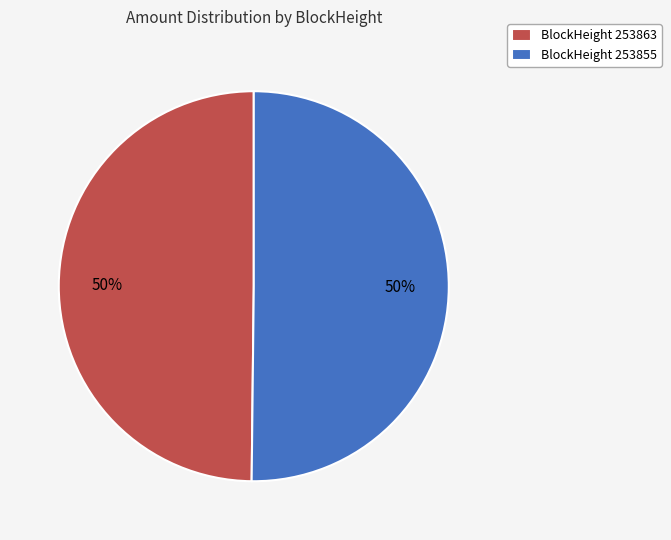

To the nearest percent, what is the difference between the largest and smallest slice percentages?

0%